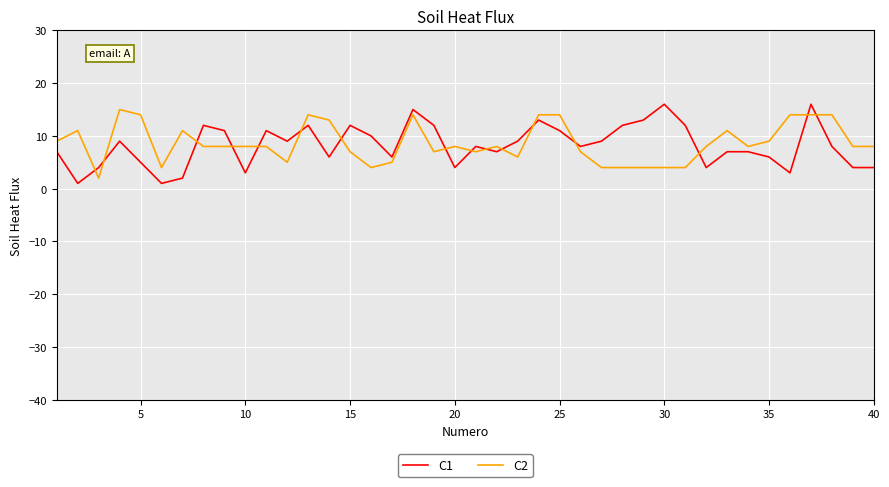

True or false: C2 and C1 intersect in this chart.

True